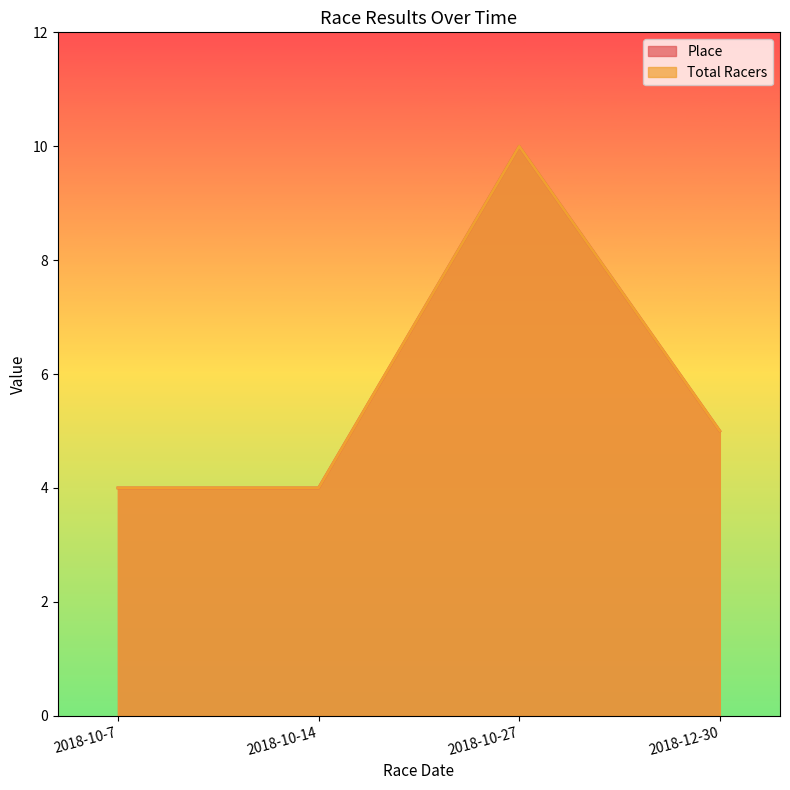

Which series changed the most between 2018-10-14 and 2018-12-30?

Place